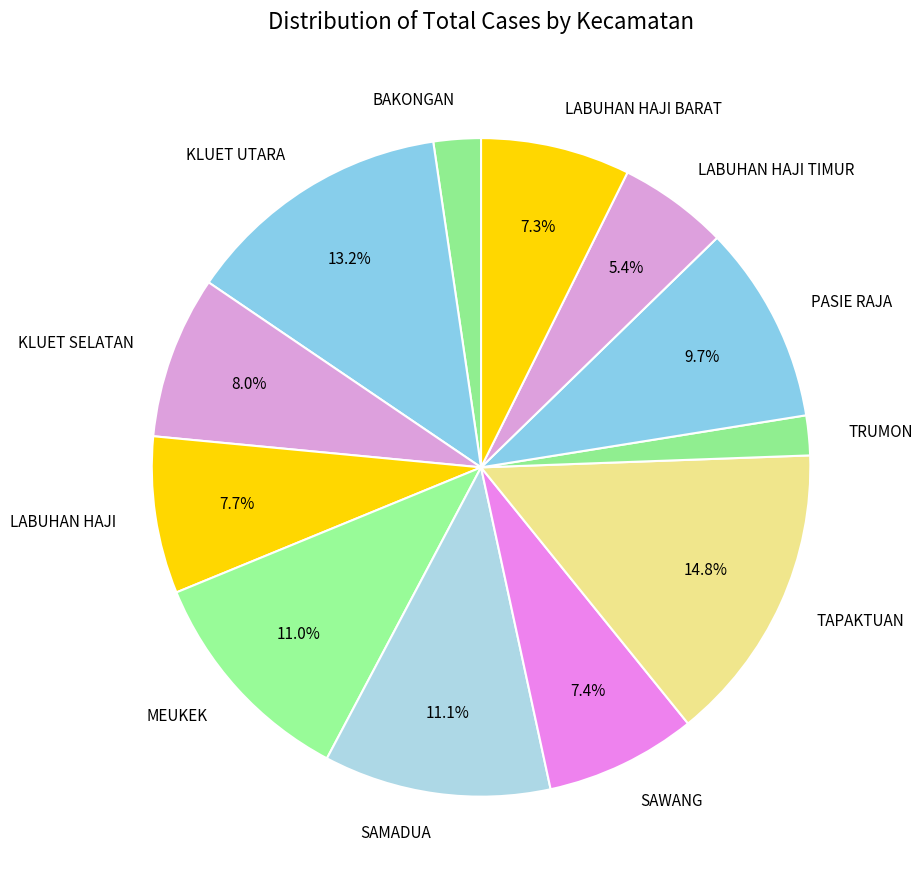

True or false: TAPAKTUAN accounts for 15% of the total.

True